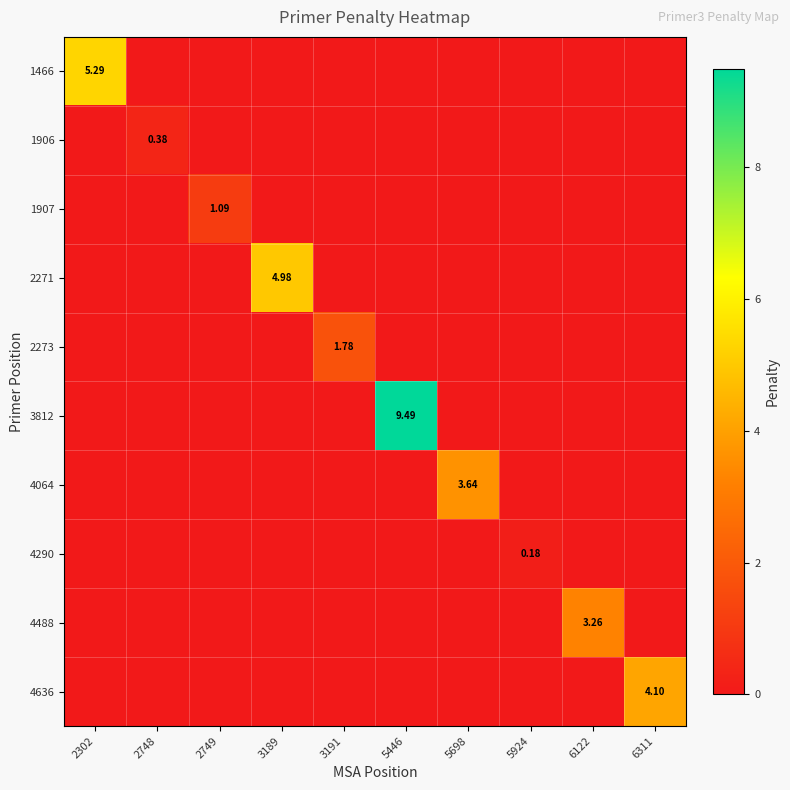

What is the difference between the 4636 values at 6311 and 5924?

4.1